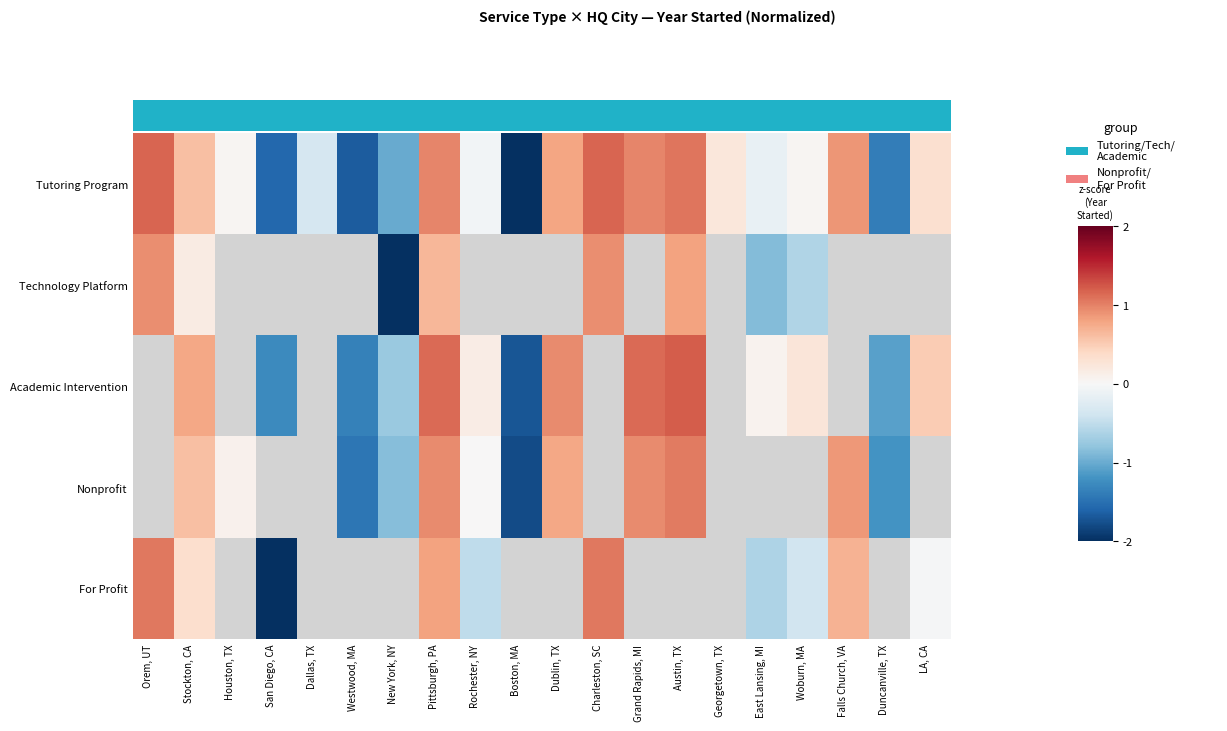

Read the Nonprofit value at Dublin, TX.

0.8